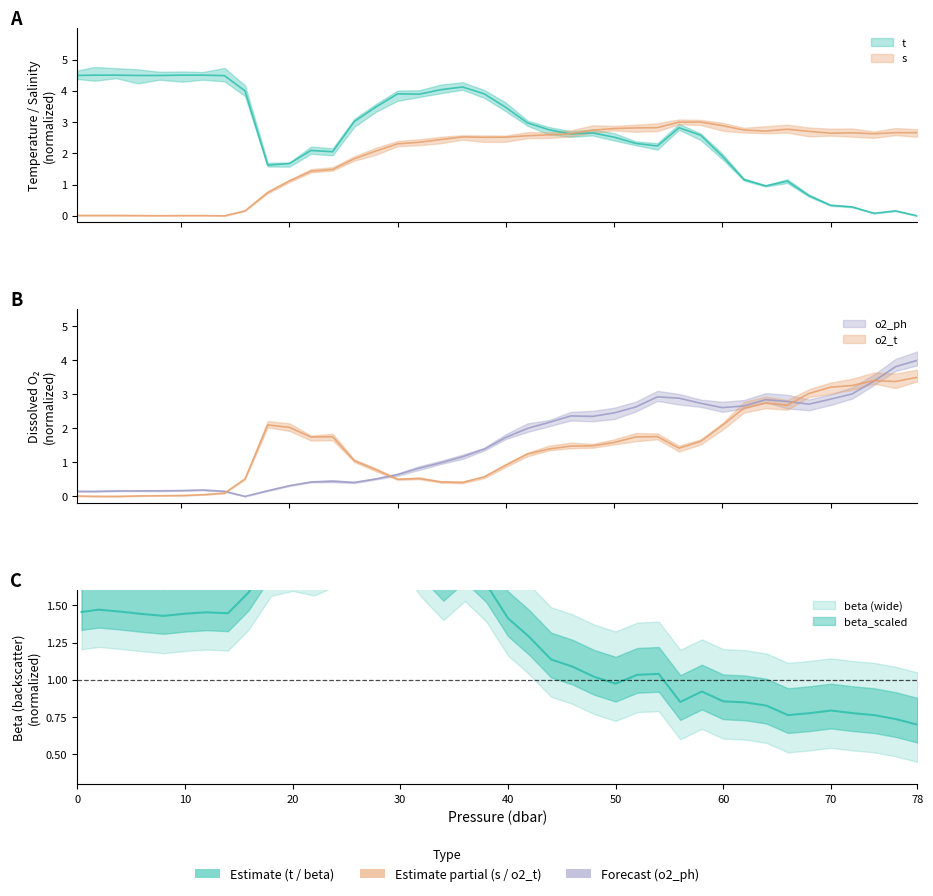

At which label does t reach its minimum?

78.0